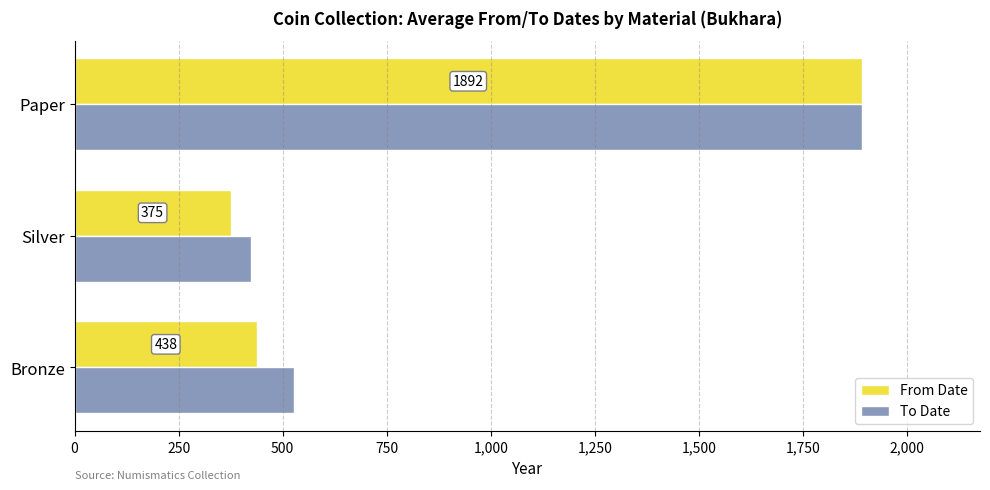

Which series changed the most between Silver and Paper?

From Date